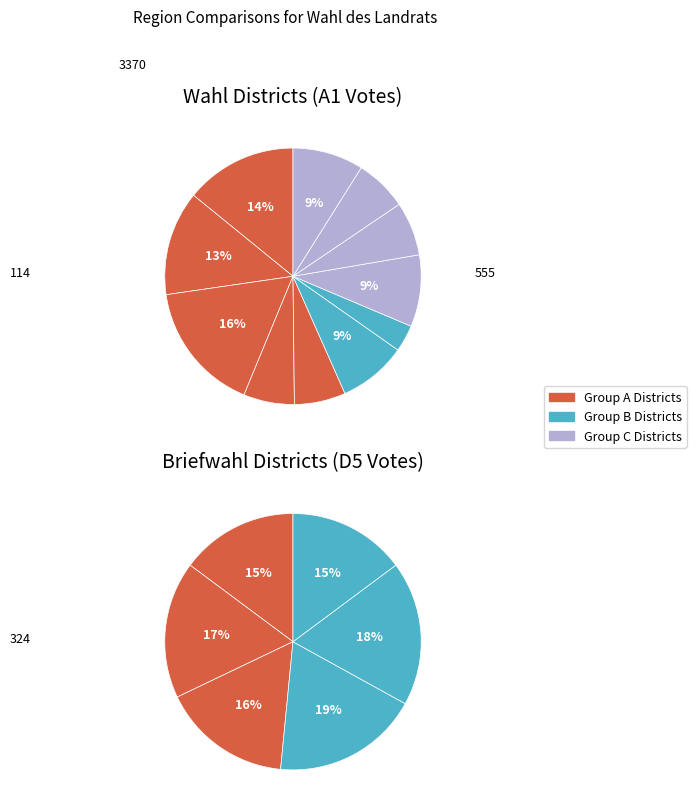

What is the change in value from Gundersreuth to Schmeilsdorf?

+187